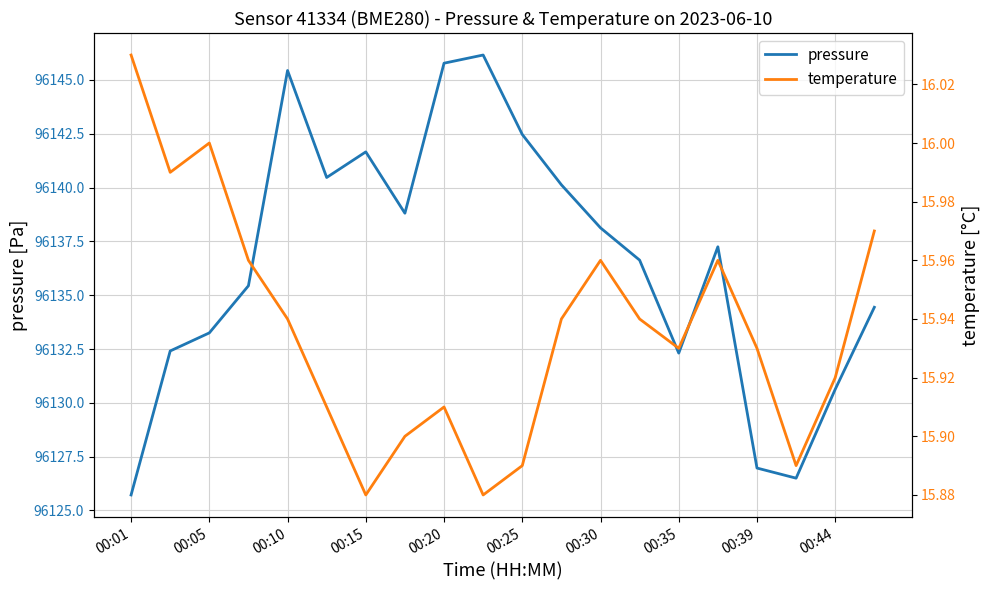

Is it true that temperature equals 23.5 at 11?

False